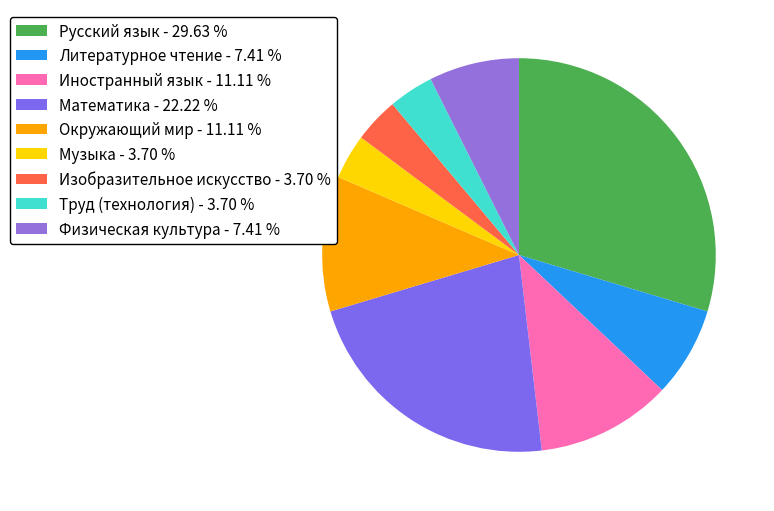

Which slice is the smallest?

Музыка